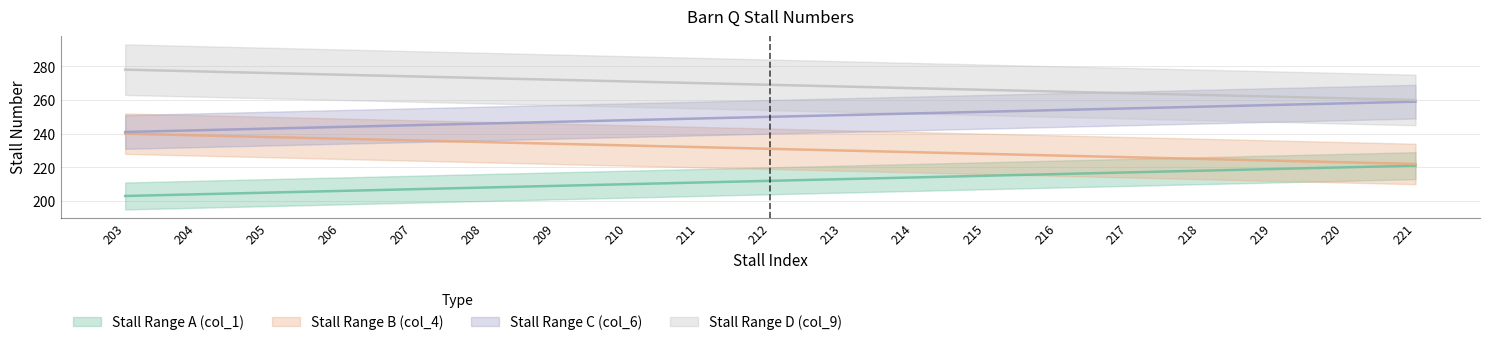

How many lines are shown in the chart?

4